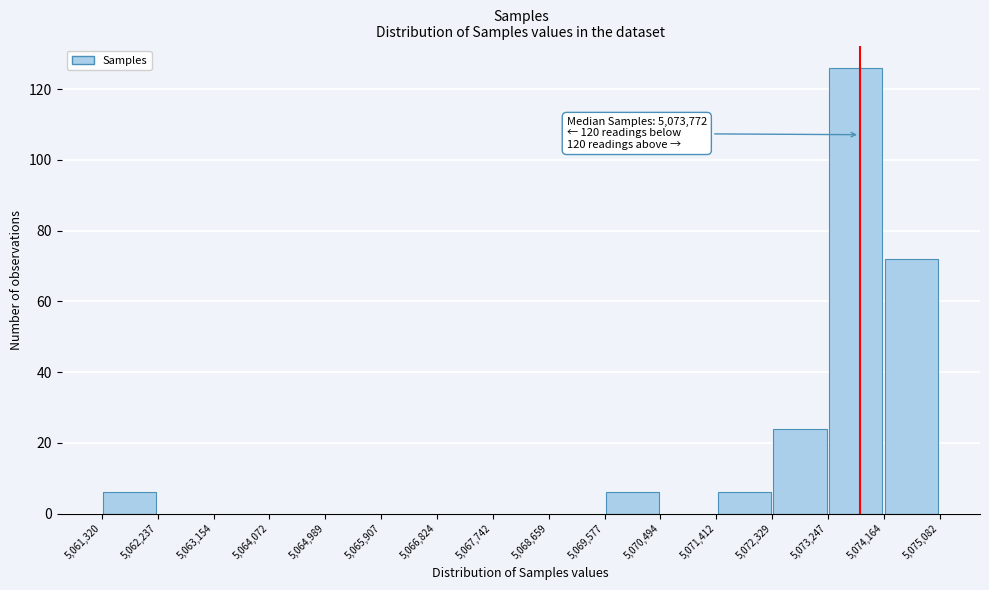

Which range on the x-axis has the tallest bar?

5,073,247 to 5,074,164